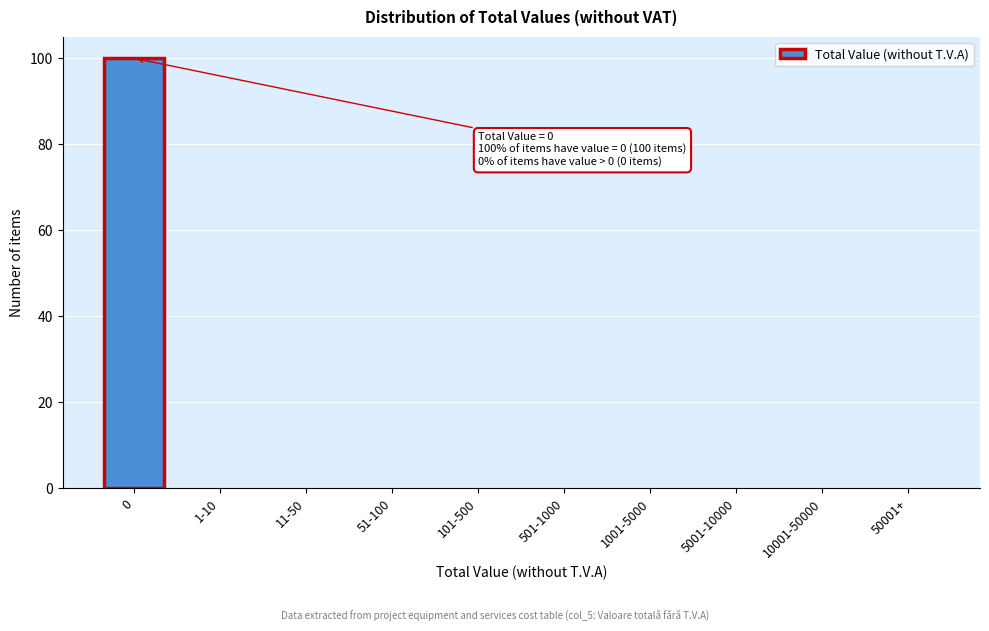

Reading right to left, extract all data points from this chart.

50001+=0	10001-50000=0	5001-10000=0	1001-5000=0	501-1000=0	101-500=0	51-100=0	11-50=0	1-10=0	0=100